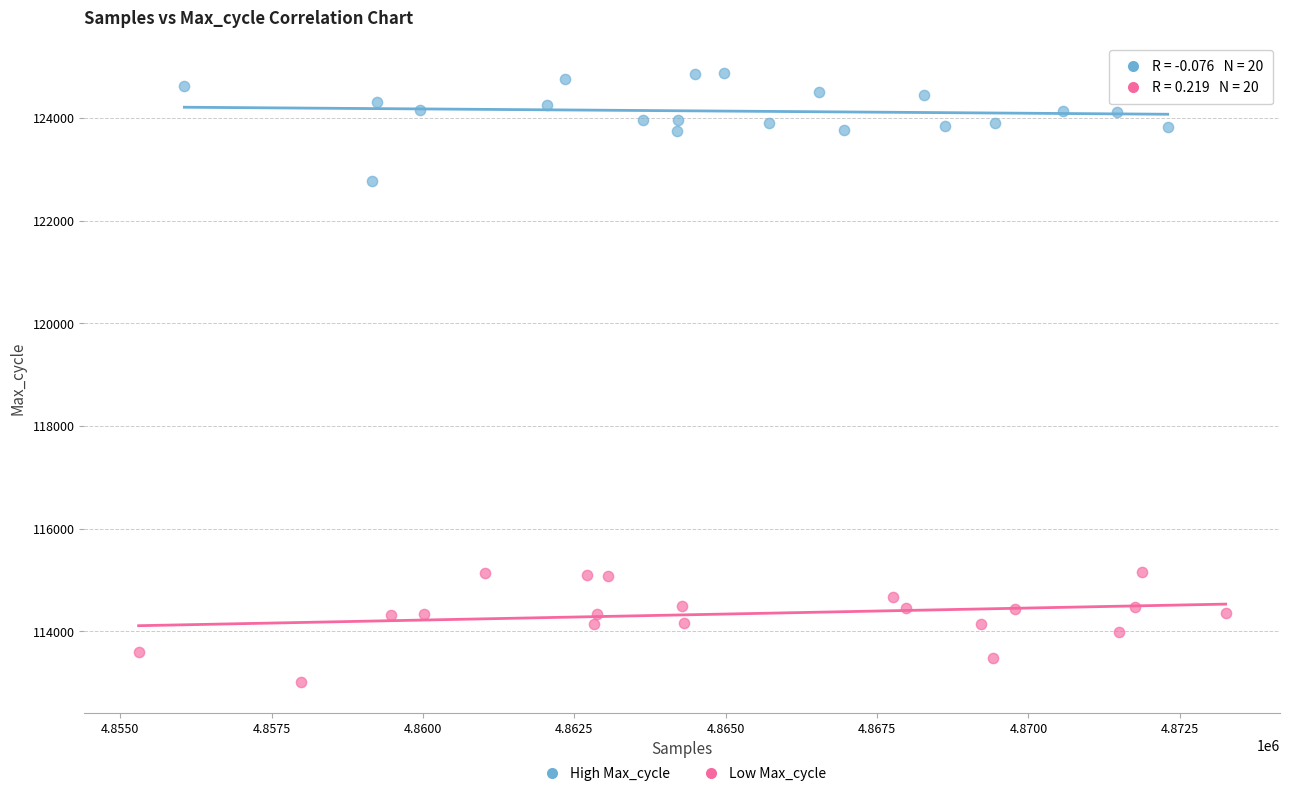

Which series reaches the maximum Y coordinate?

High Max_cycle